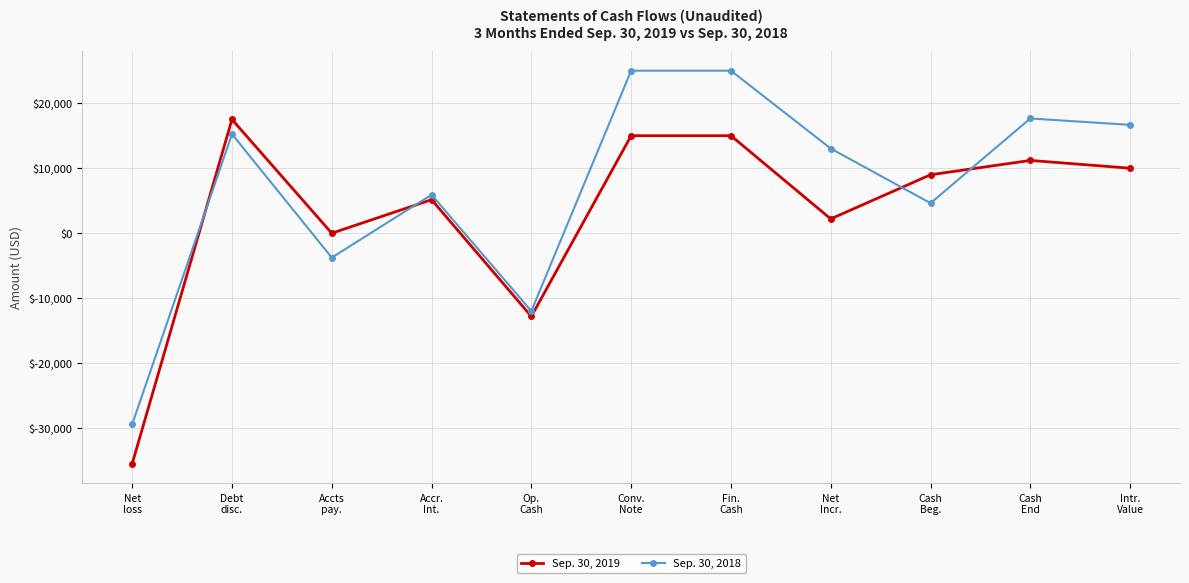

Between which two adjacent categories do Sep. 30, 2019 and Sep. 30, 2018 first intersect?

Net
loss and Debt
disc.